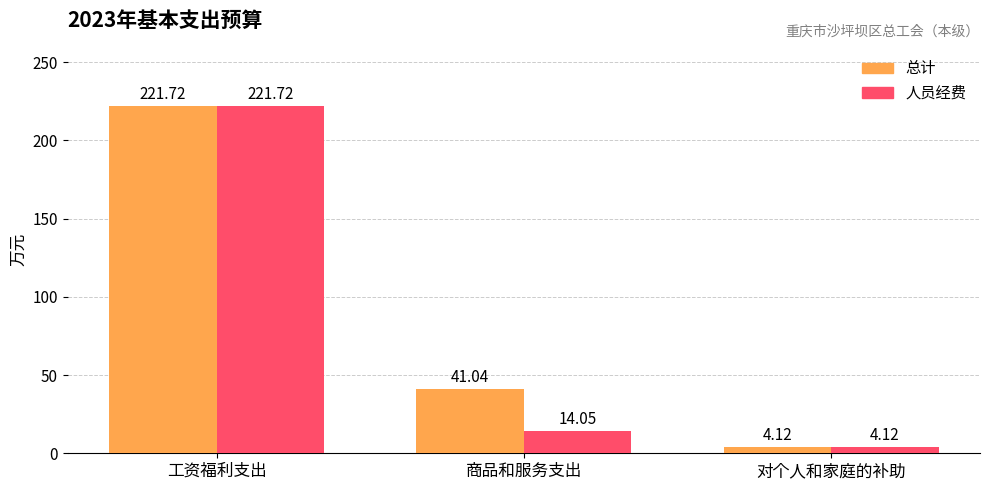

Reading left to right, what are all the values shown in this chart?

总计: 工资福利支出=221.7	商品和服务支出=41.0	对个人和家庭的补助=4.1
人员经费: 工资福利支出=221.7	商品和服务支出=14.1	对个人和家庭的补助=4.1